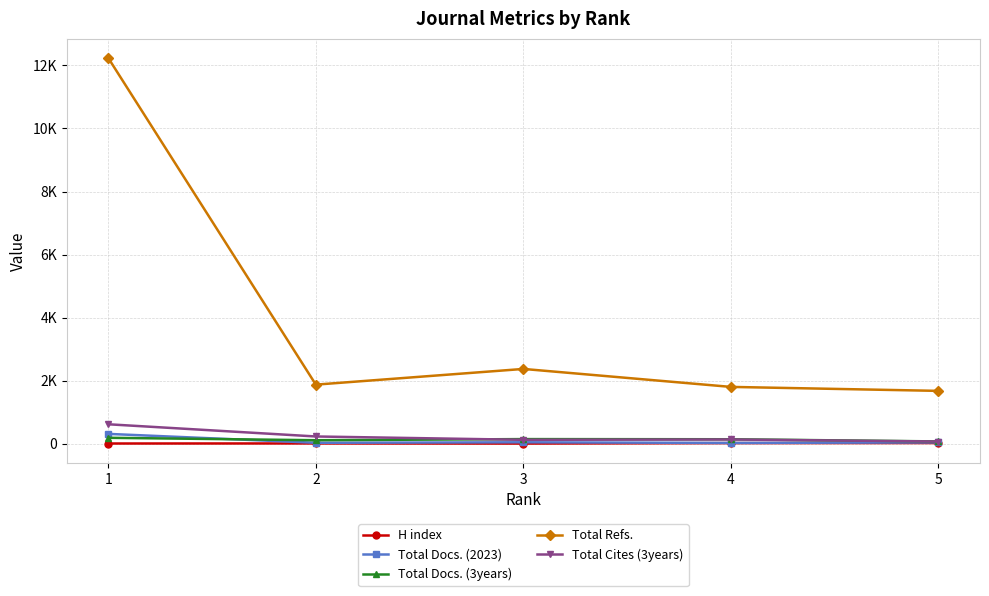

True or false: Total Docs. (3years) has more than 1 points higher than both neighbors.

False